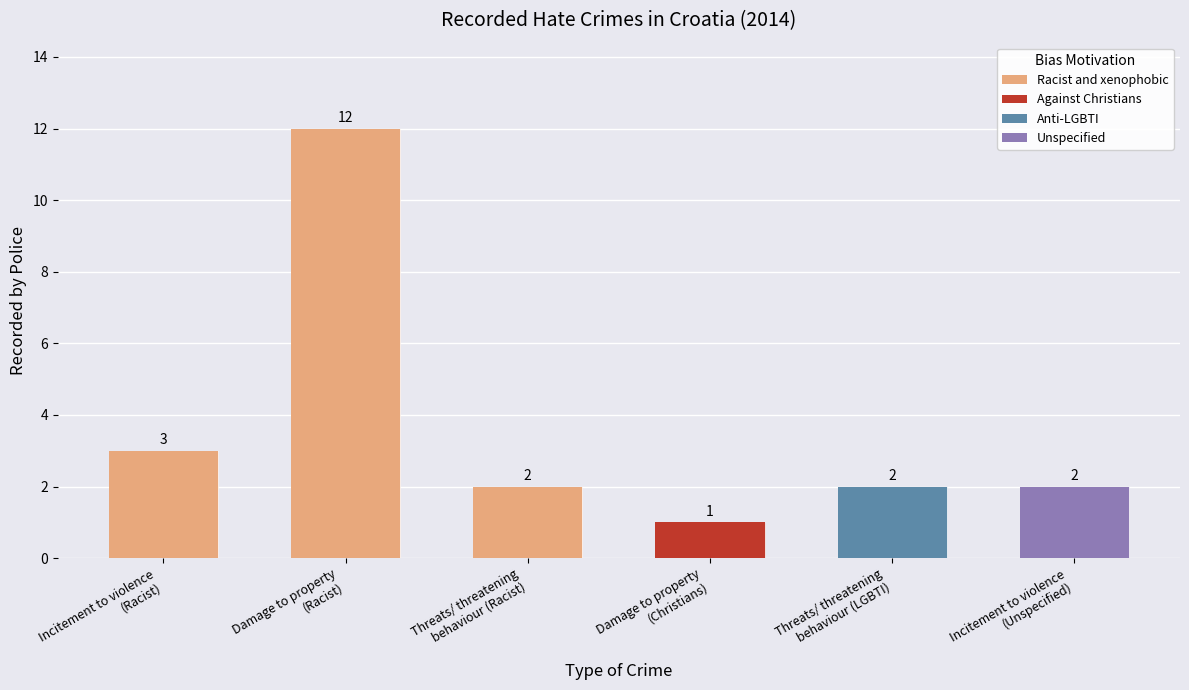

What is the change in value from Incitement to violence
(Racist) to Damage to property
(Racist)?

+9